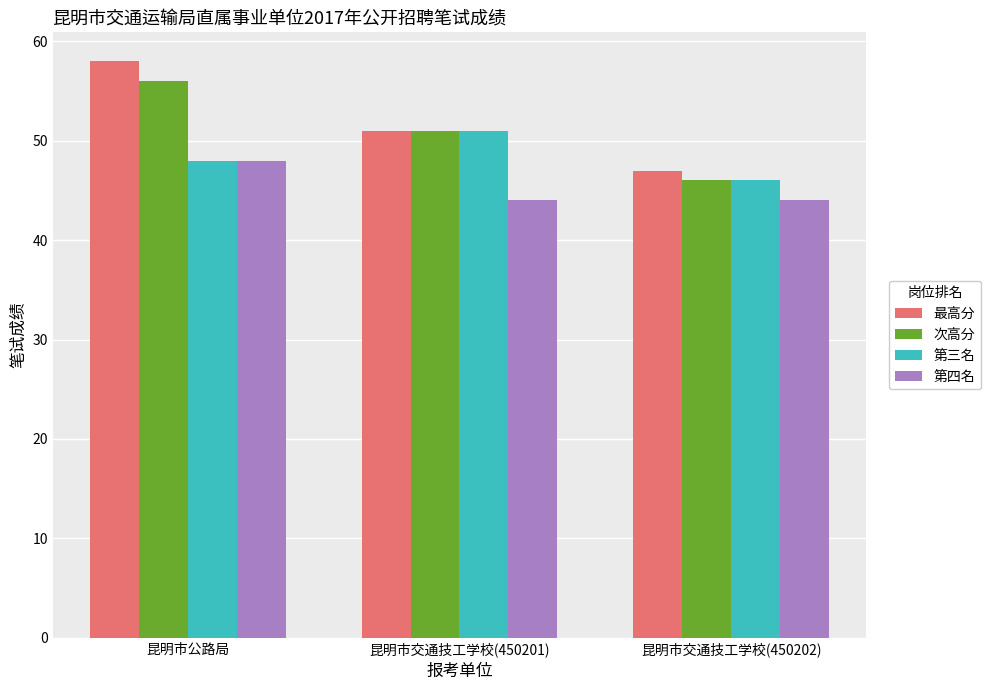

What is the sum of the 第四名 values at 昆明市交通技工学校(450202) and 昆明市公路局?

92